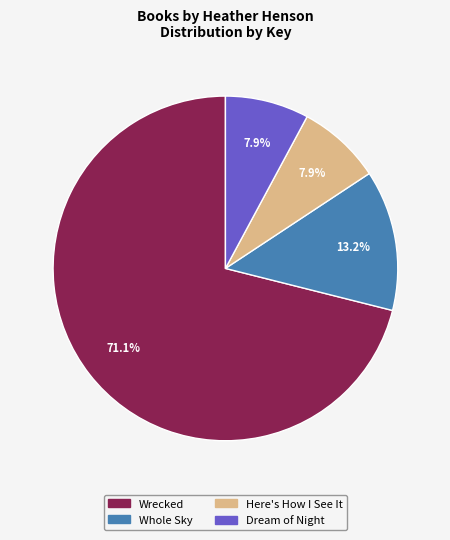

Approximately how many times larger is the value at Wrecked compared to Whole Sky?

5.4